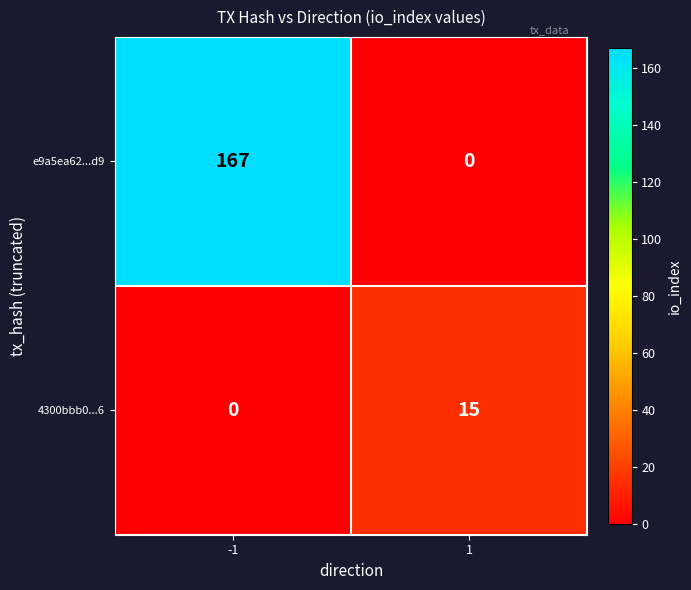

Reading left to right, what are all the values shown in this chart?

e9a5ea62...d9: -1=167	1=0
4300bbb0...6: -1=0	1=15